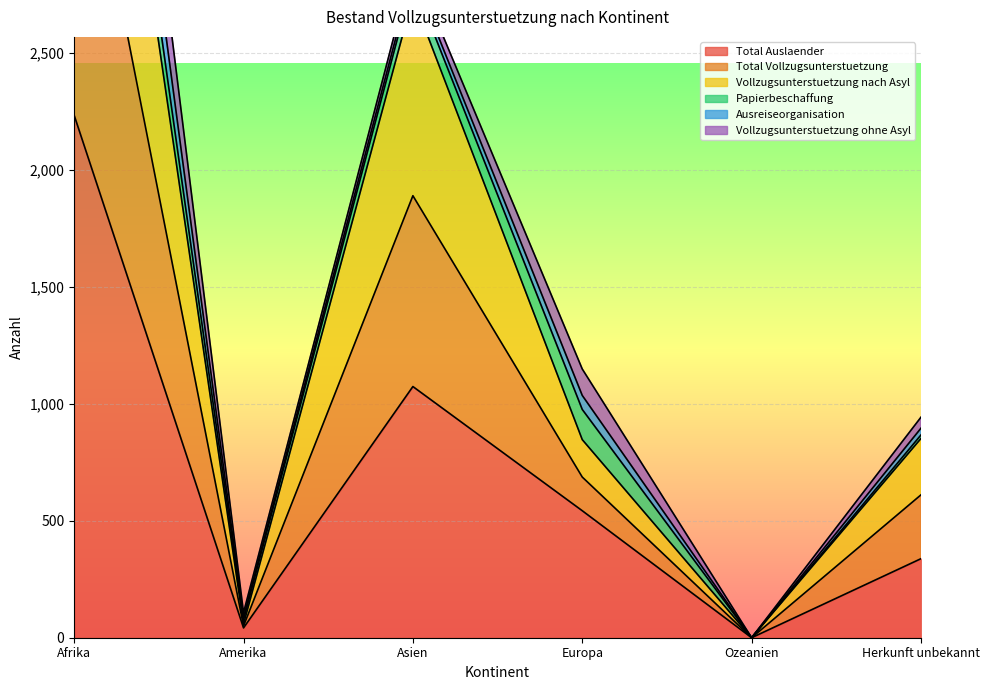

The value of Total Auslaender at Asien is 594. True or false?

False